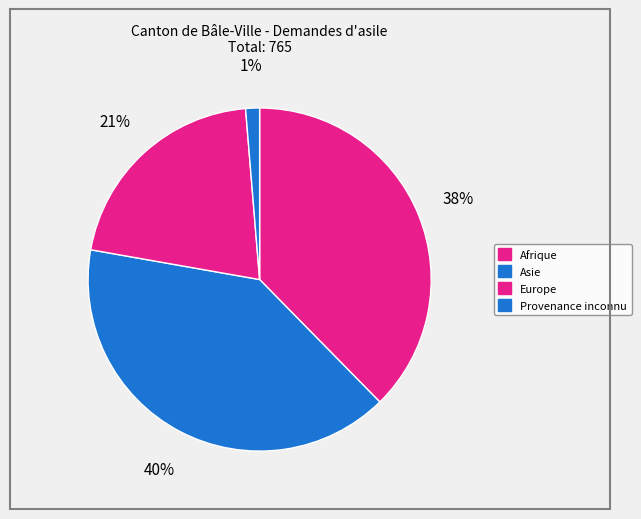

The Europe slice represents 21% of the pie. True or false?

True